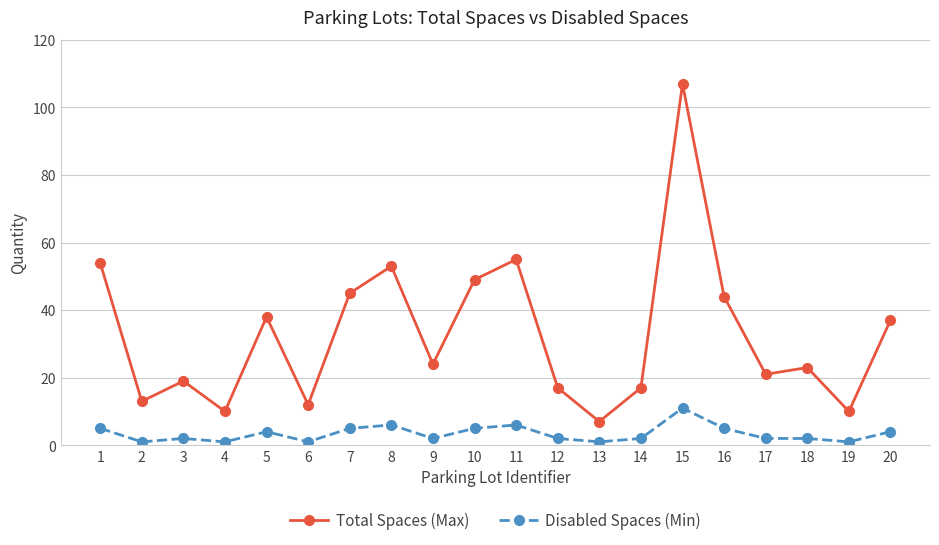

True or false: Total Spaces (Max) has more than 0 points higher than both neighbors.

True